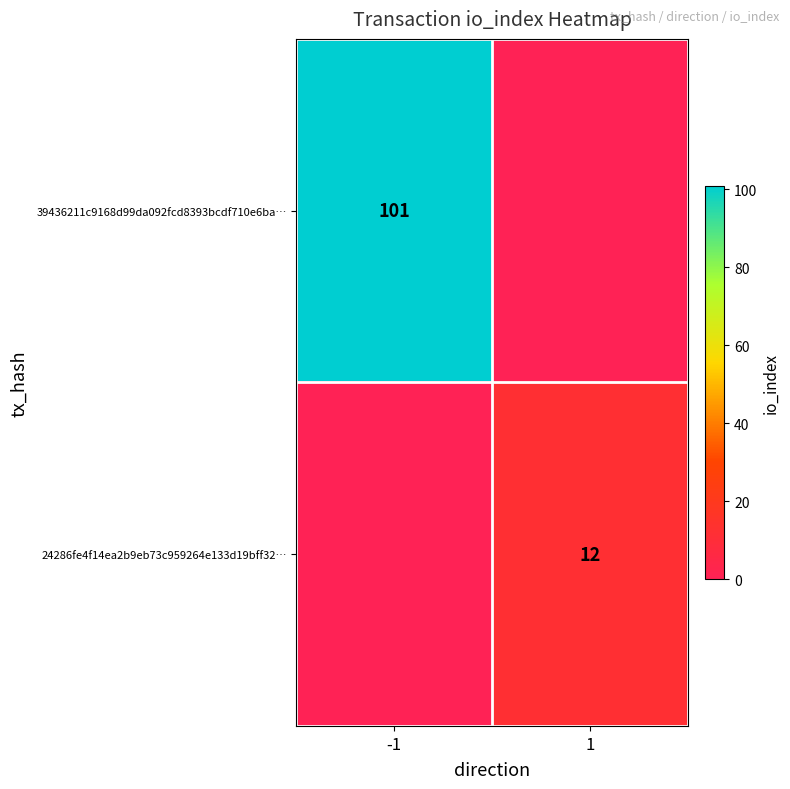

Is it true that 39436211c9168d99da092fcd8393bcdf710e6ba… equals 101 at -1?

True